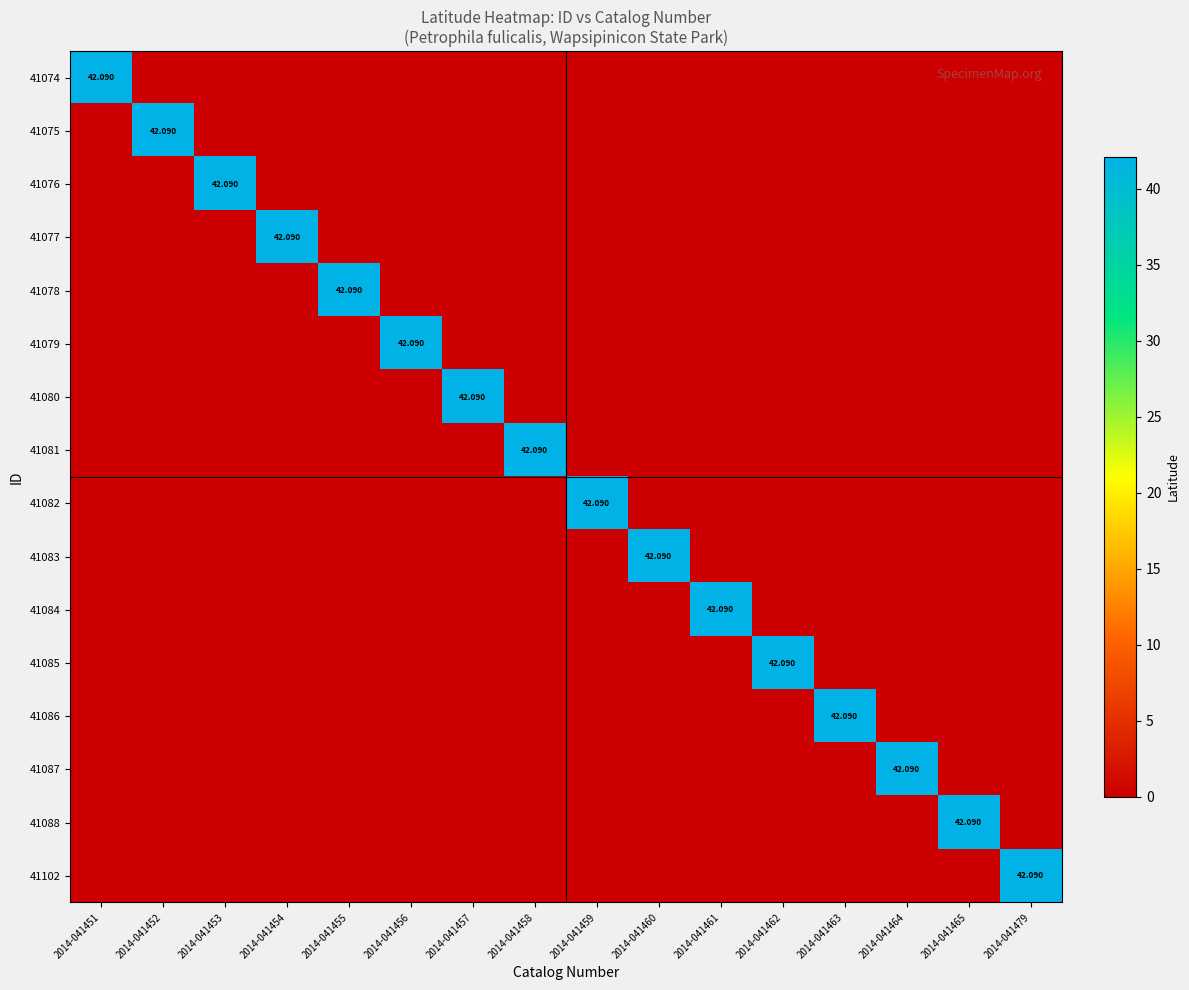

Rank the series by their maximum value, from lowest to highest.

41074, 41075, 41076, 41077, 41078, 41079, 41080, 41081, 41082, 41083, 41084, 41085, 41086, 41087, 41088, 41102